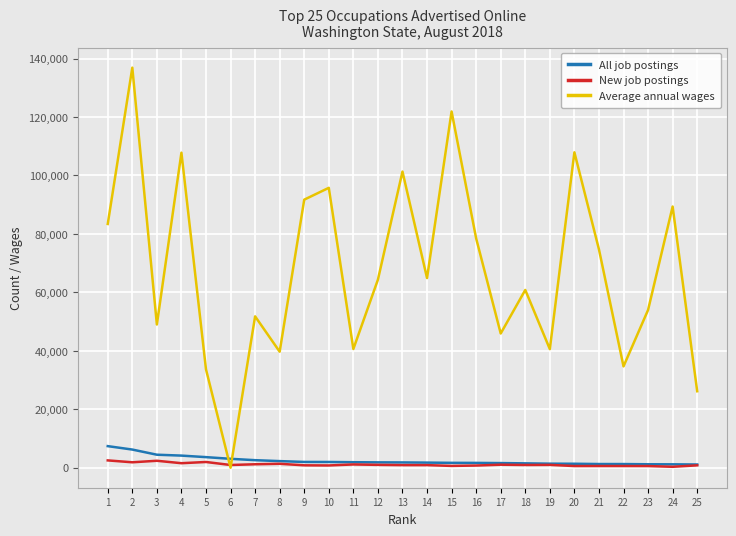

What is the maximum value for New job postings?

2504